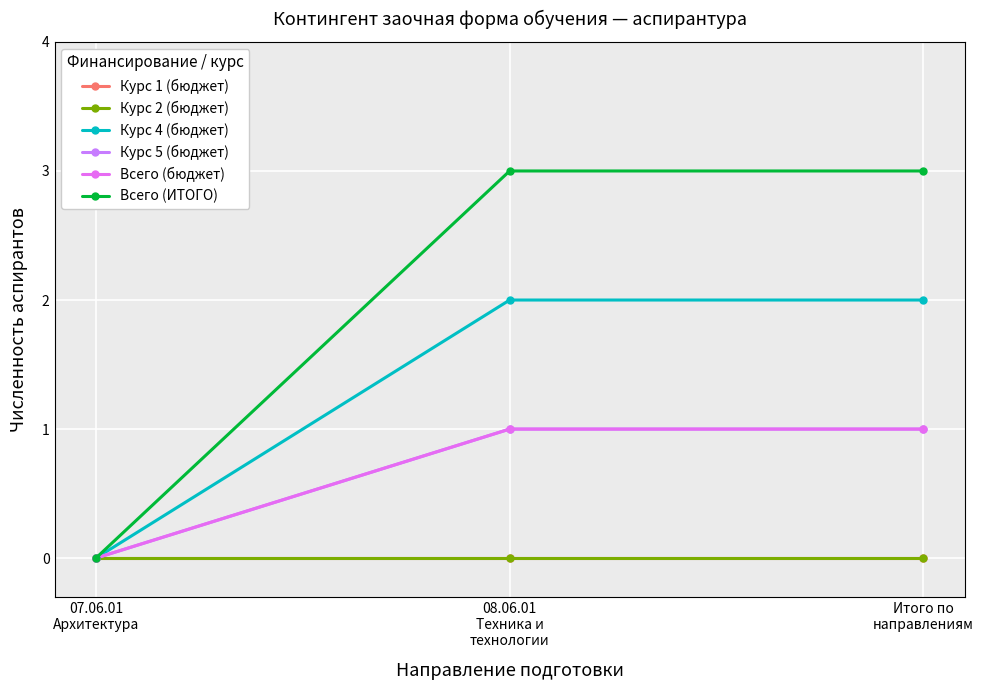

At which category is the sum across all series the highest?

08.06.01
Техника и
технологии